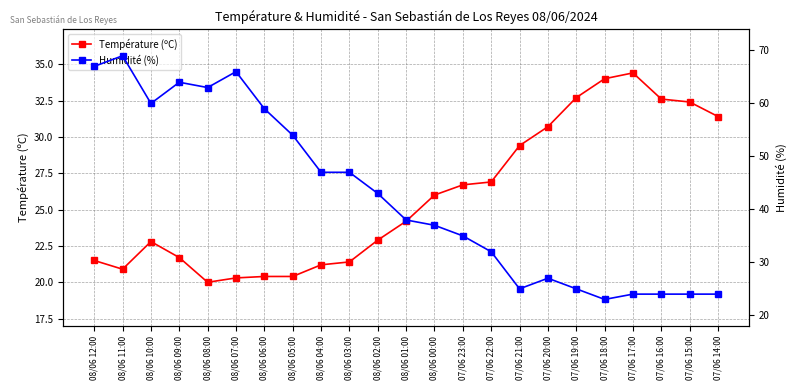

Where does the Humidité (%) series first go above 38?

08/06 12:00